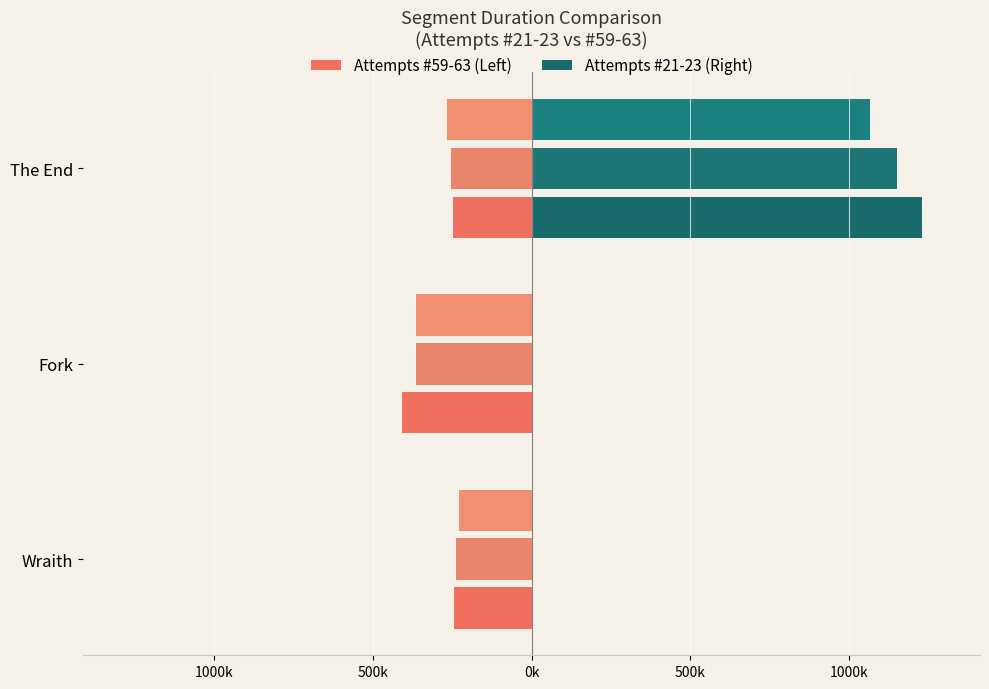

Which series has the largest range (max minus min)?

Attempt #21